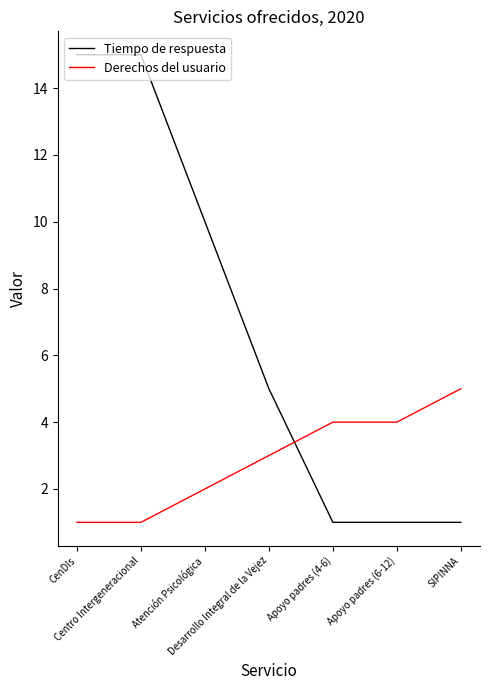

At which label does Derechos del usuario reach its peak?

SIPINNA